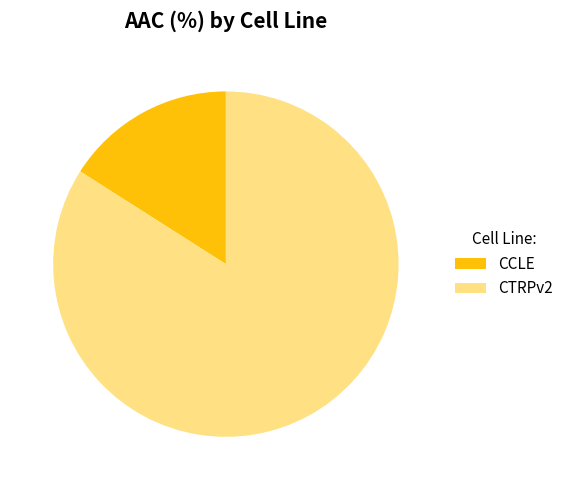

Is it true that CTRPv2 is 95% of the pie?

False